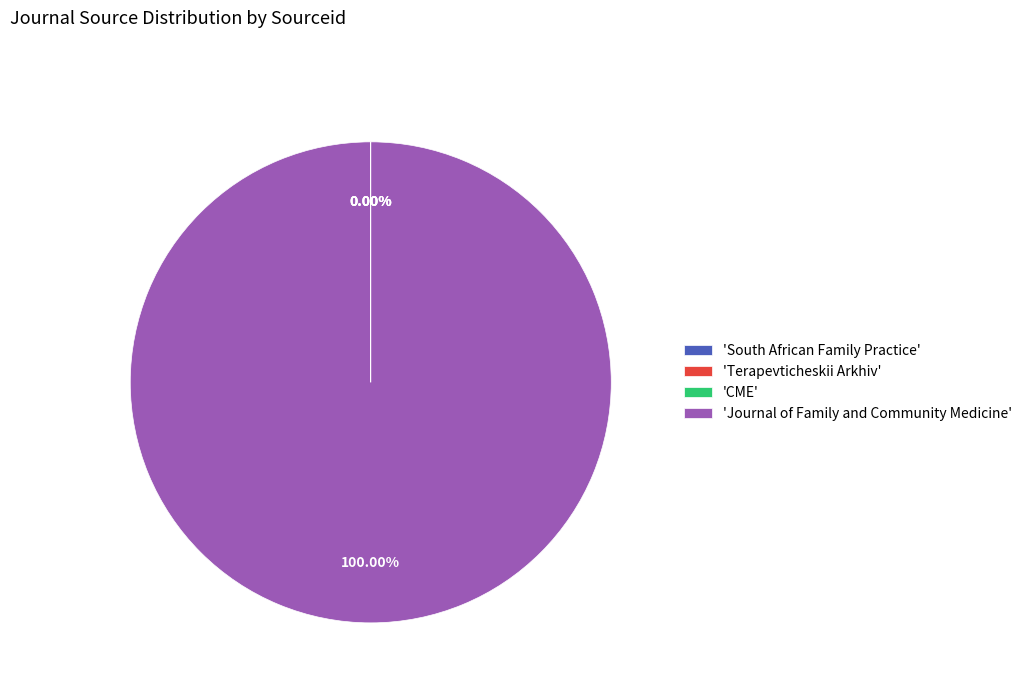

To the nearest percent, what is the difference between the largest and smallest slice percentages?

100%